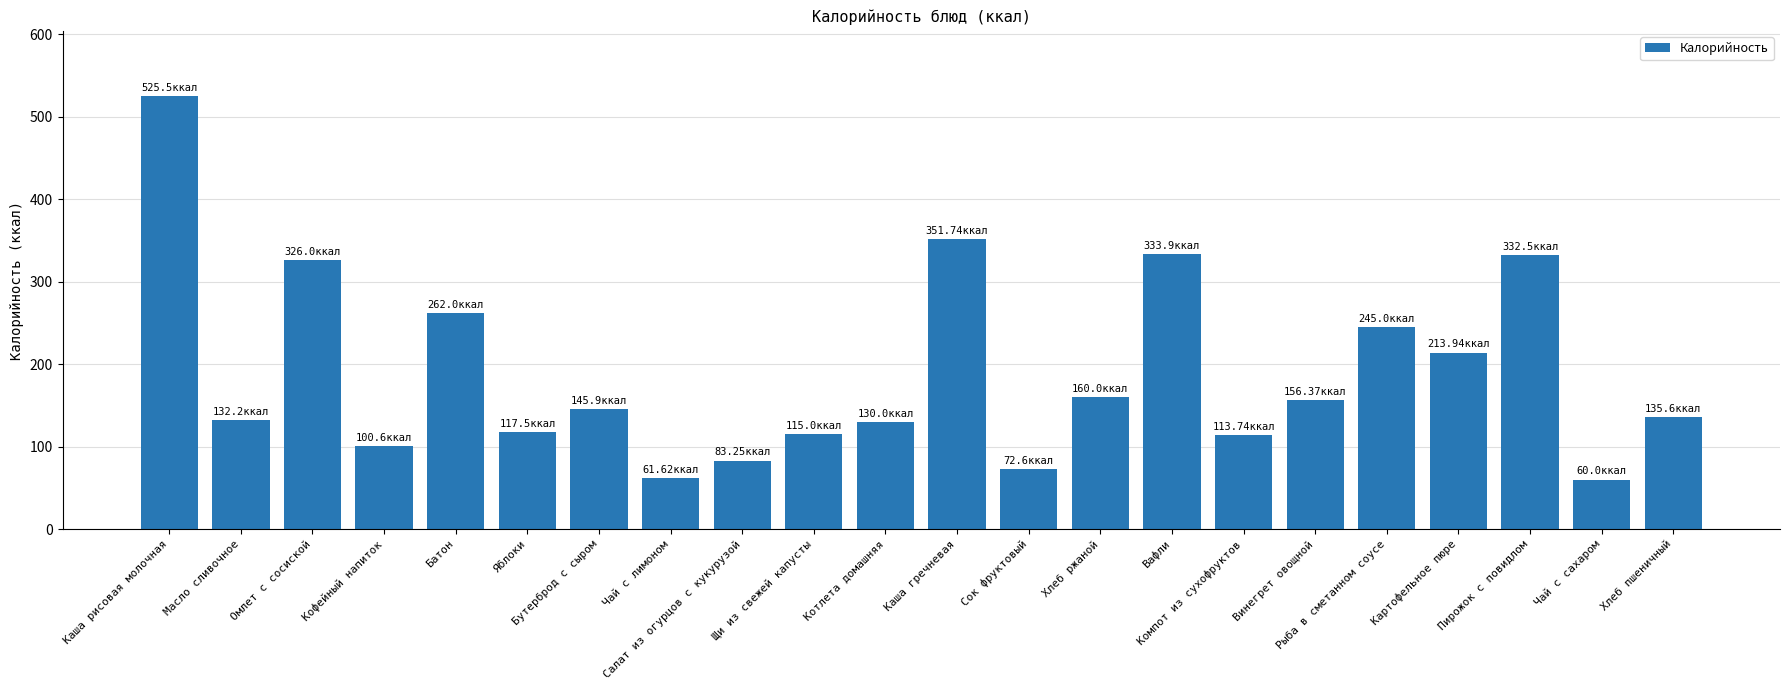

What position from the right is Батон?

18